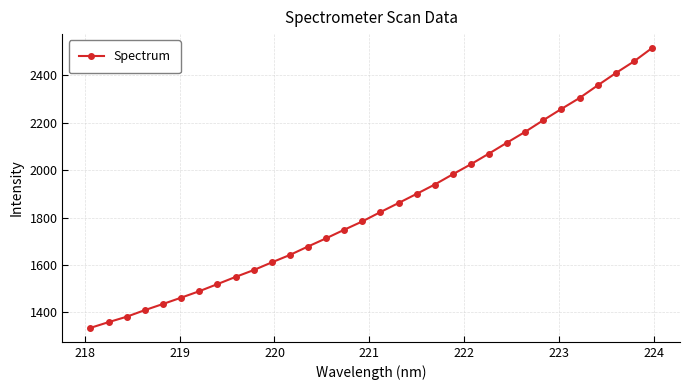

What is the sum of all values?

59090.9